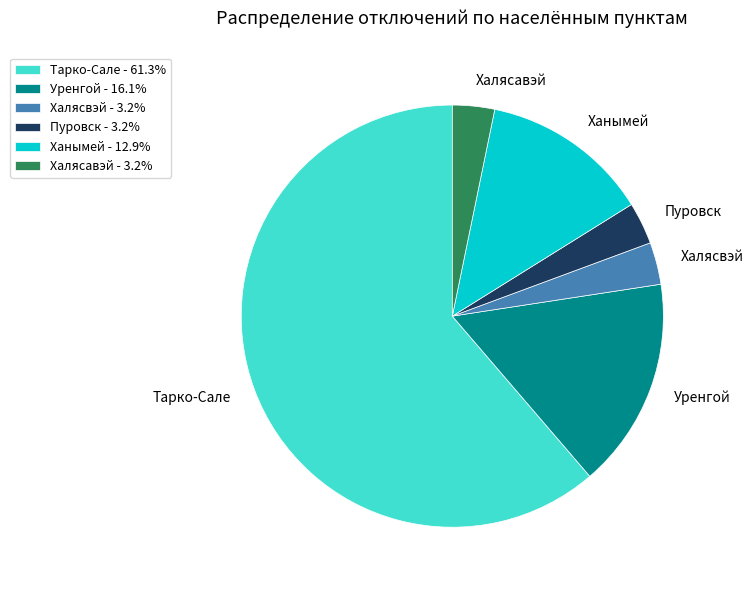

How many segments does this pie chart have?

6